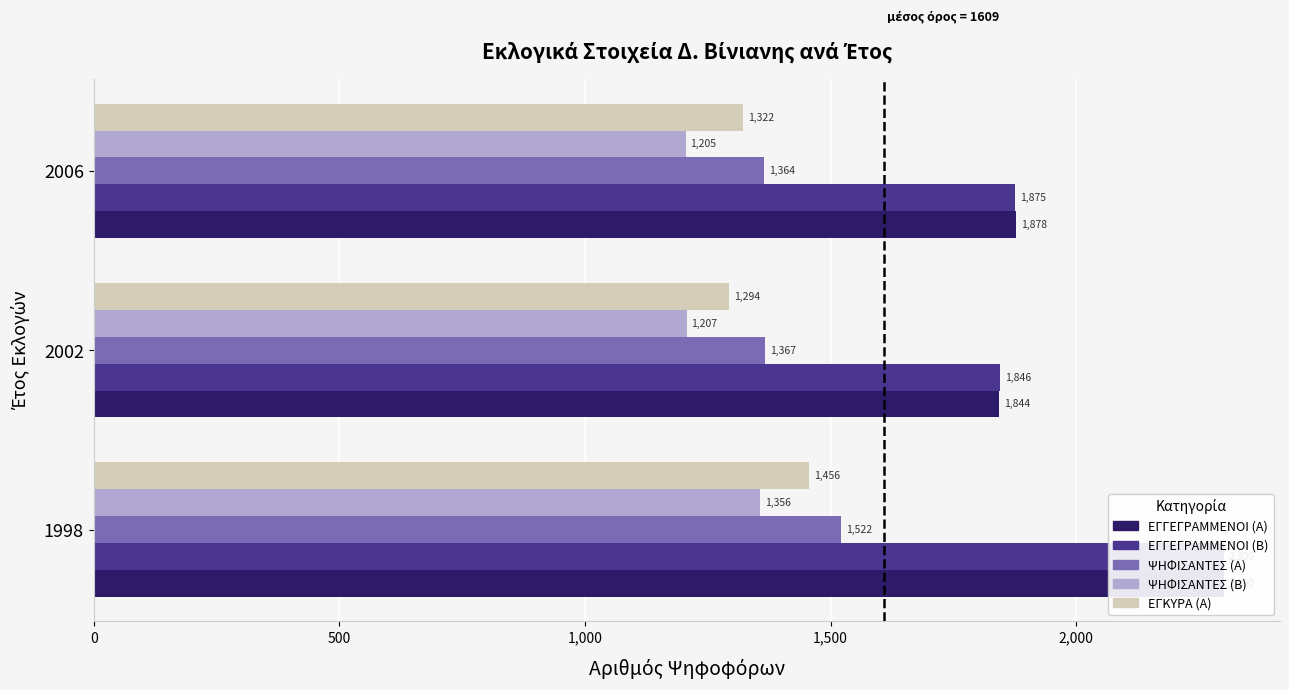

The value of ΕΓΚΥΡΑ (Α) at 1998 is 1456. True or false?

True